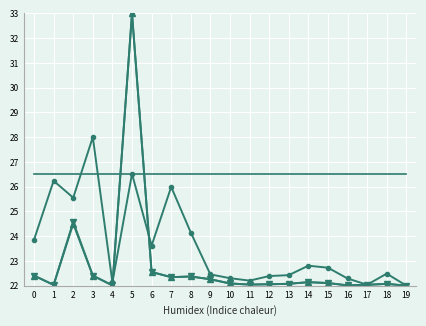

What is the difference between the highest and lowest values at 6?

4.0